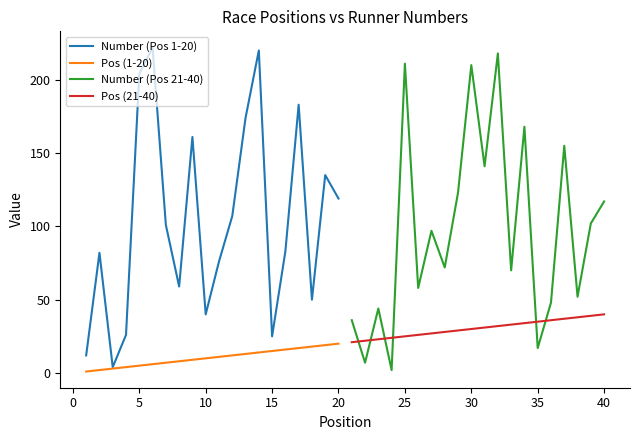

Which series has the largest total across all categories?

Number (Pos 1-20)